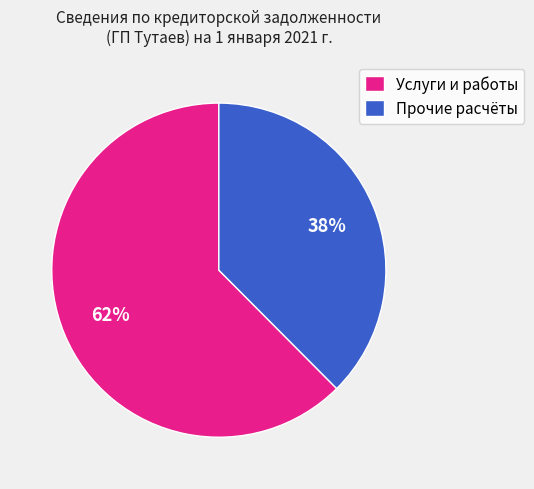

Is the sum of Прочие расчёты and Услуги и работы greater than half?

Yes